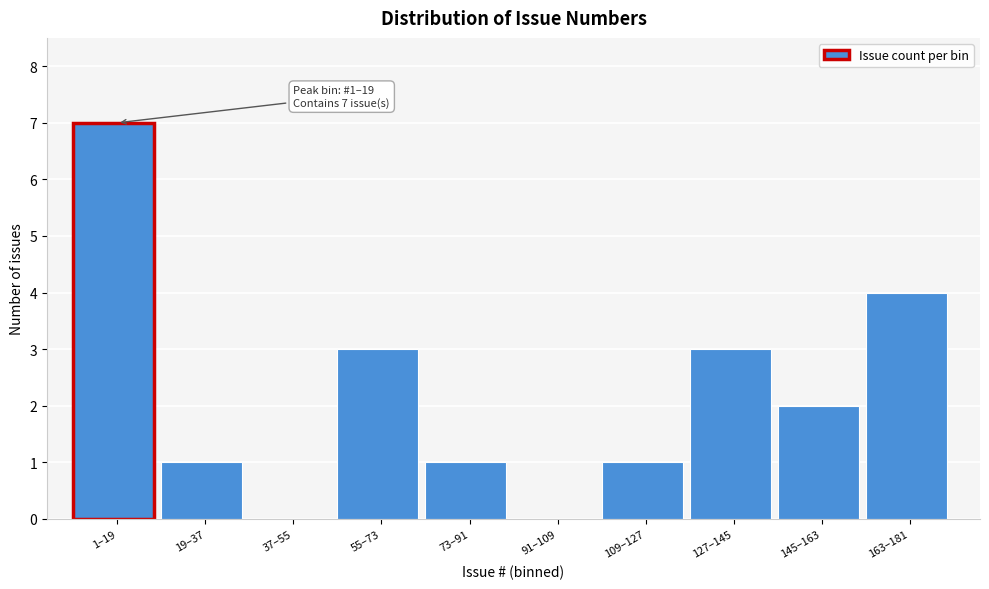

Reading right to left, list all the values displayed in this chart.

163–181=4	145–163=2	127–145=3	109–127=1	91–109=0	73–91=1	55–73=3	37–55=0	19–37=1	1–19=7